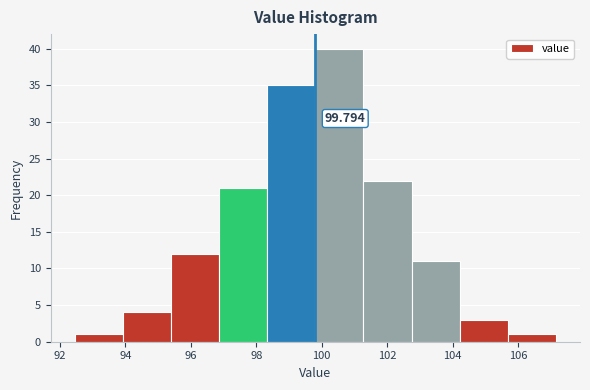

Which range on the x-axis has the tallest bar?

99.8 to 101.2